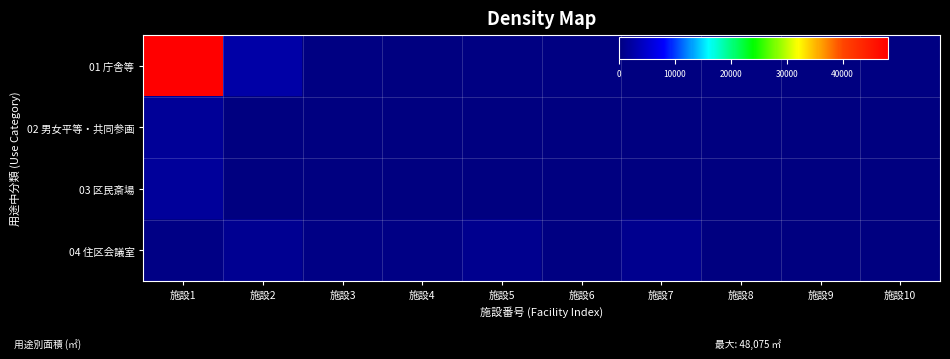

Between 施設7 and 施設10, which is larger?

施設10